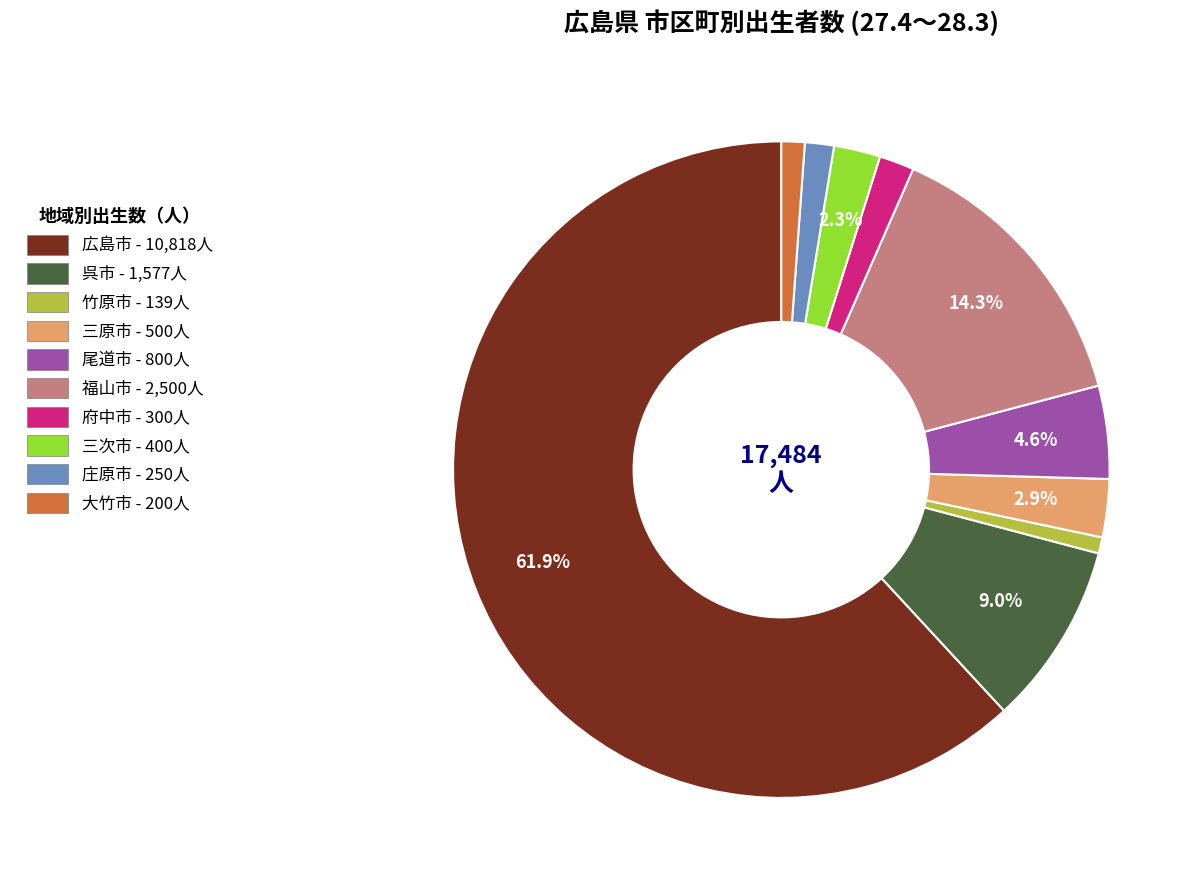

What is the ratio of the value at 庄原市 to the value at 福山市?

0.1